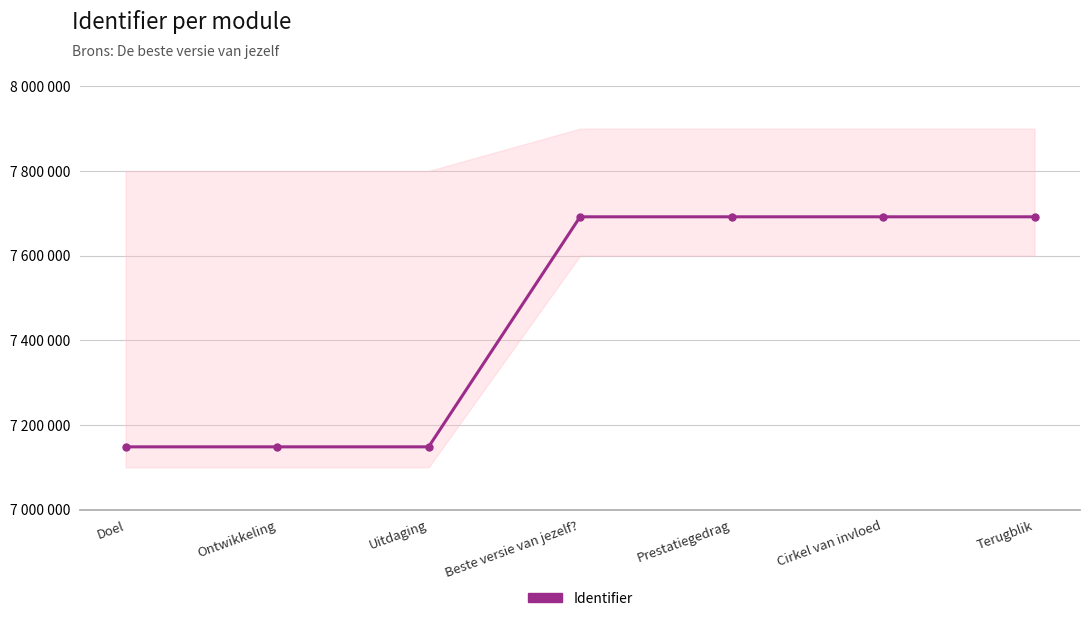

What is the sum of the values at Prestatiegedrag and Terugblik?

15383551